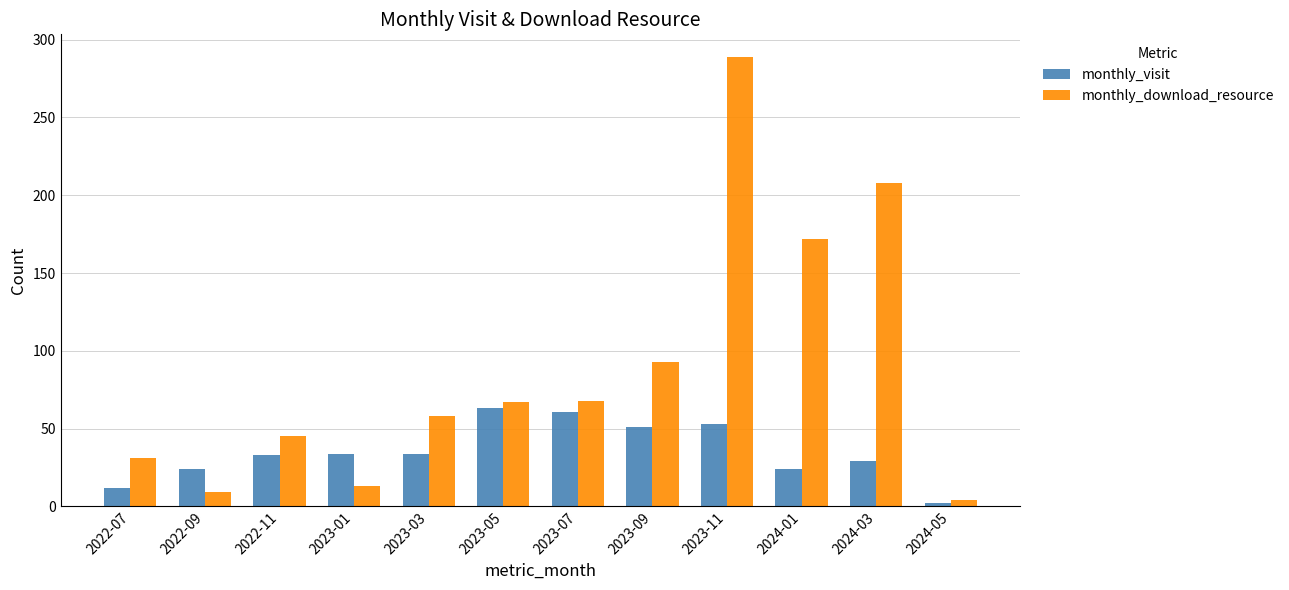

How many data points does each series have?

12